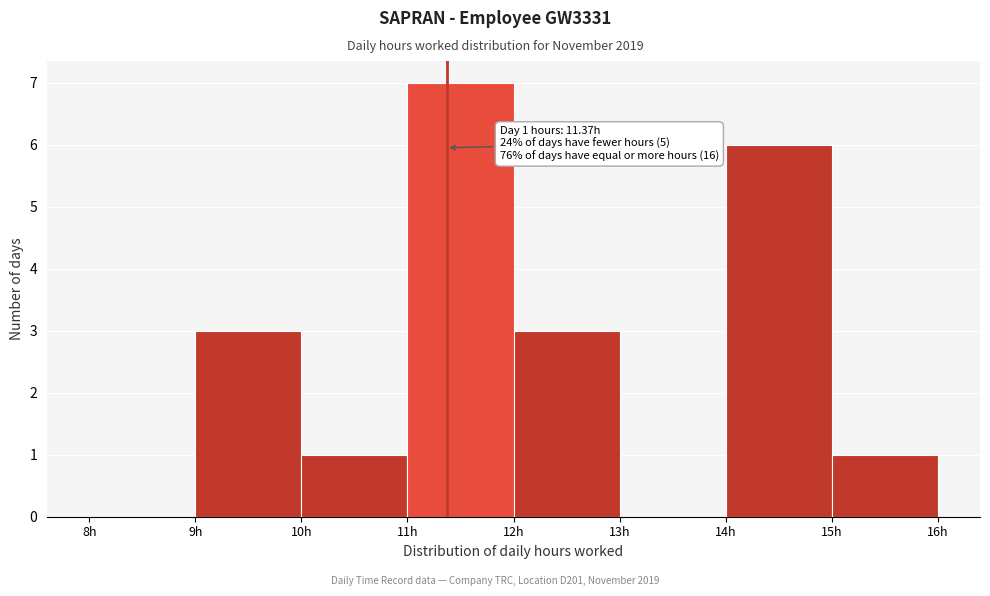

Over which range of the x-axis is the bar tallest?

11 to 12